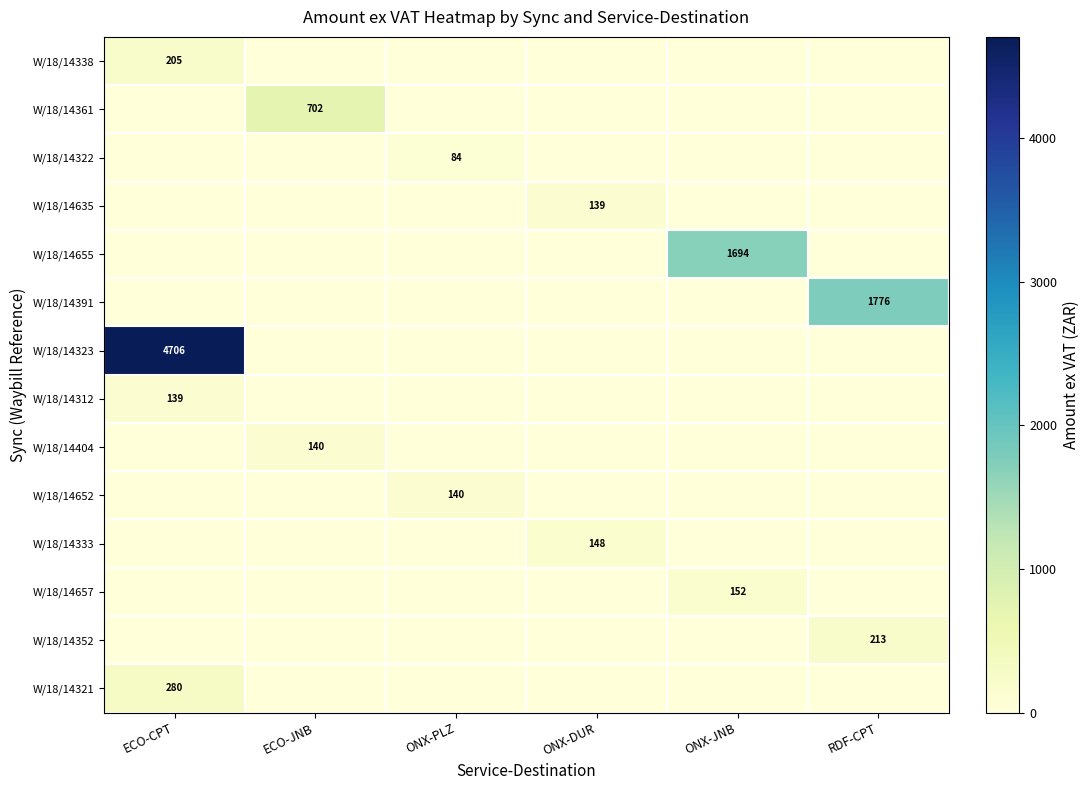

The value of W/18/14322 at ONX-PLZ is 51. True or false?

False